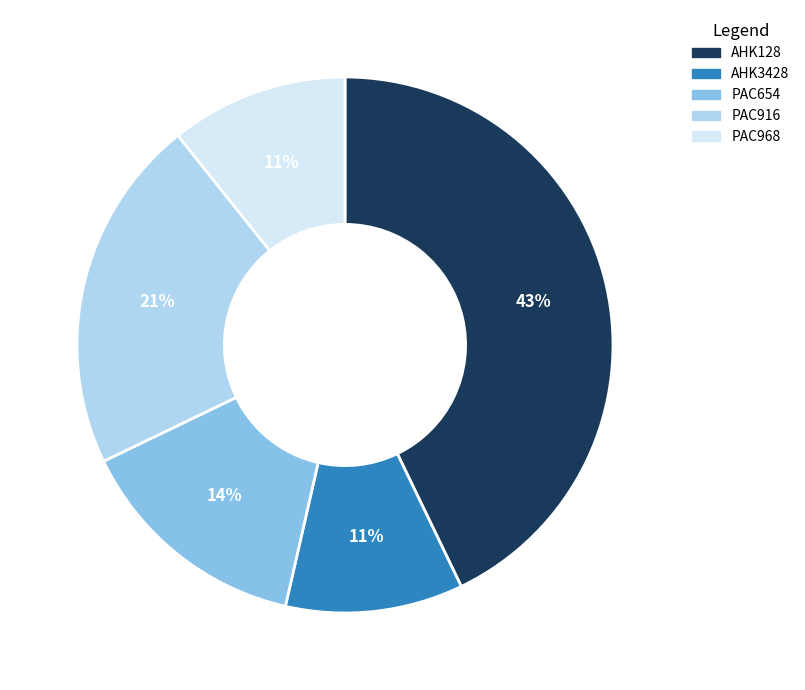

Is the sum of AHK128 and PAC968 greater than half?

Yes